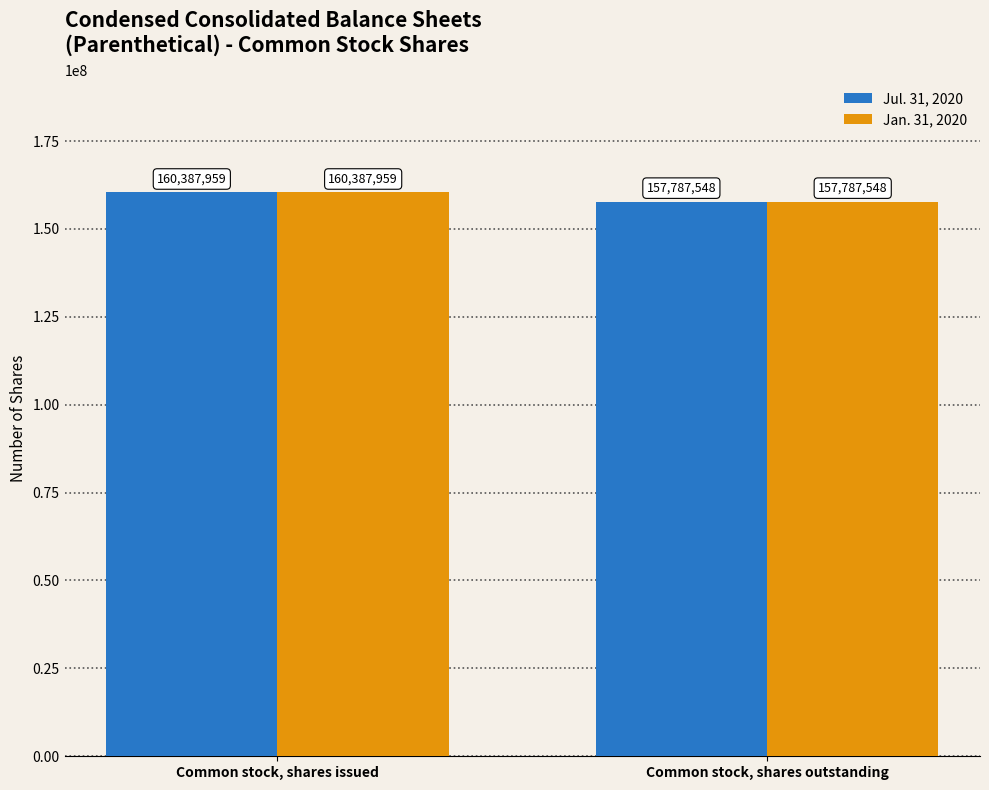

What is the average value of the Jul. 31, 2020 series?

159087754